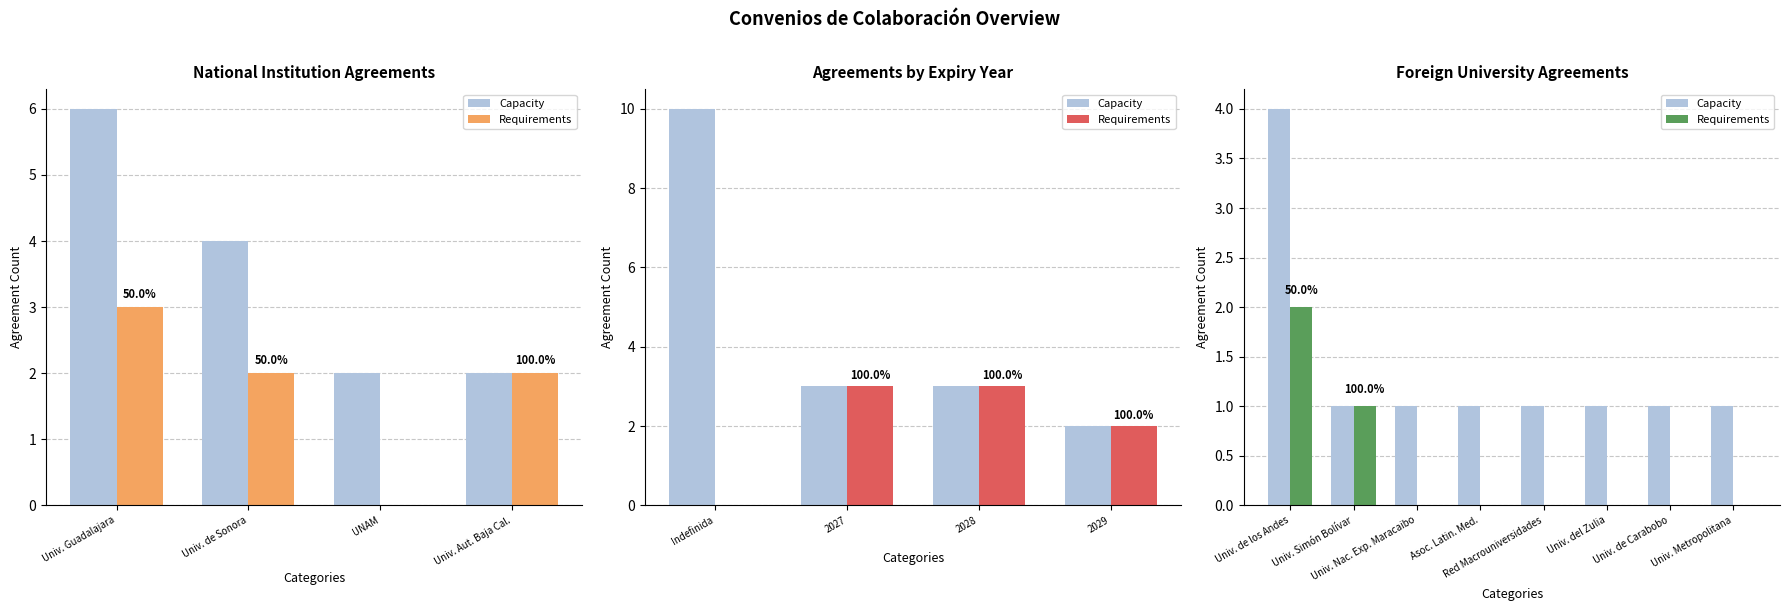

Count the Capacity values in the range 1 to 2.

7